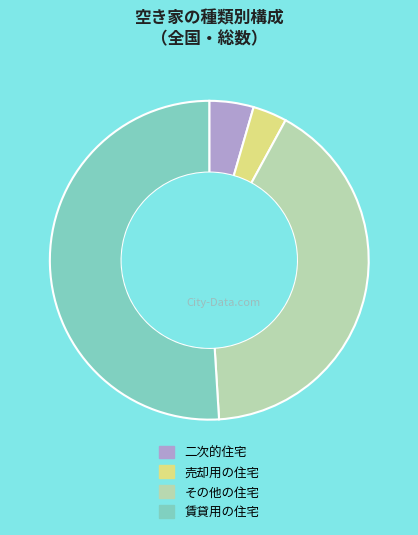

Combined, do 二次的住宅 and 売却用の住宅 account for over 50%?

No